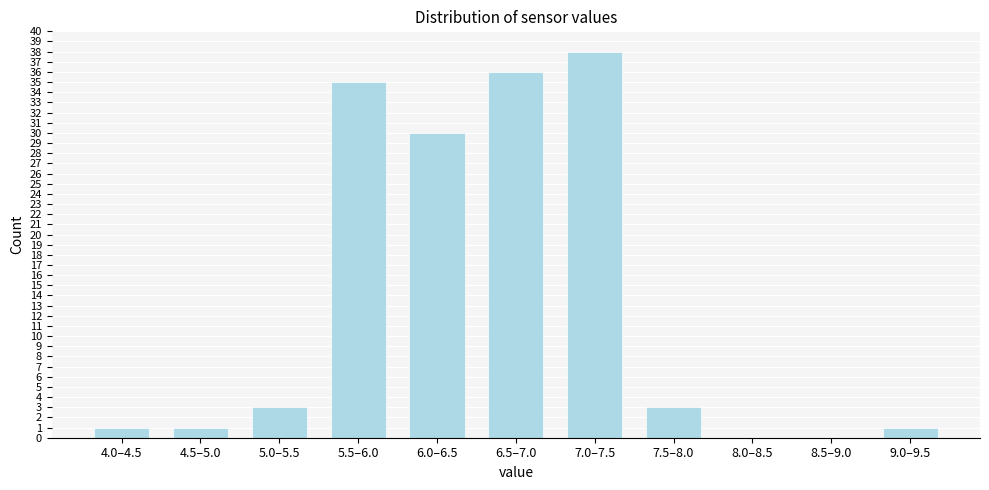

Reading left to right, list all the values displayed in this chart.

4.0–4.5=1	4.5–5.0=1	5.0–5.5=3	5.5–6.0=35	6.0–6.5=30	6.5–7.0=36	7.0–7.5=38	7.5–8.0=3	8.0–8.5=0	8.5–9.0=0	9.0–9.5=1